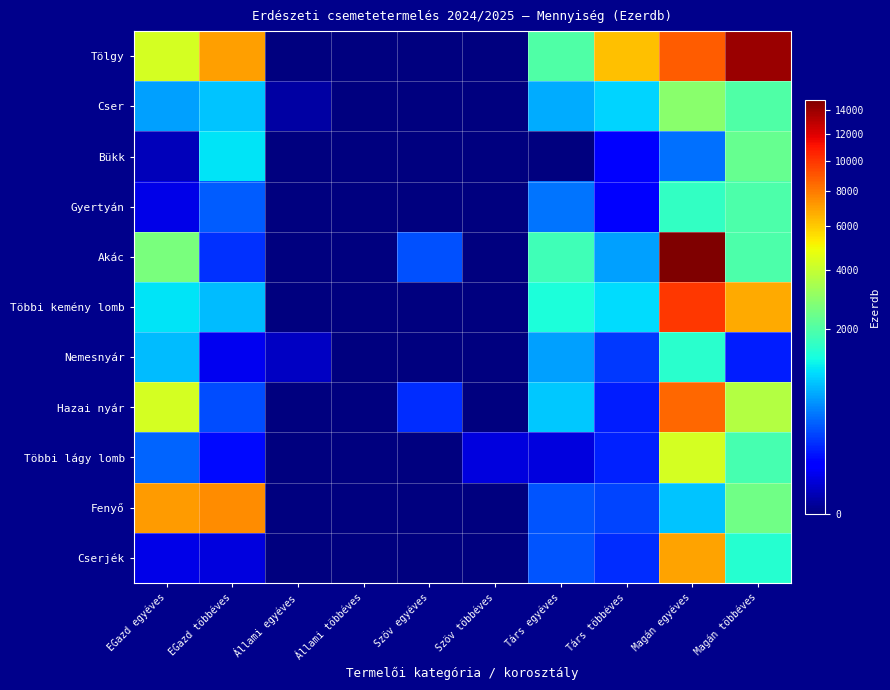

Which series changed the most between EGazd többéves and Magán egyéves?

Akác